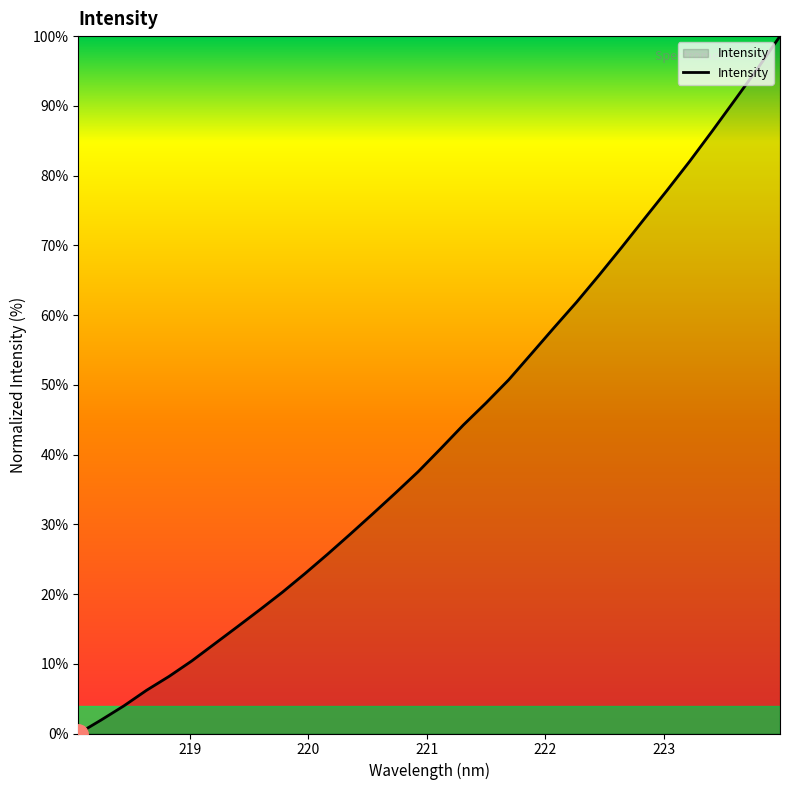

How many lines are shown in the chart?

1